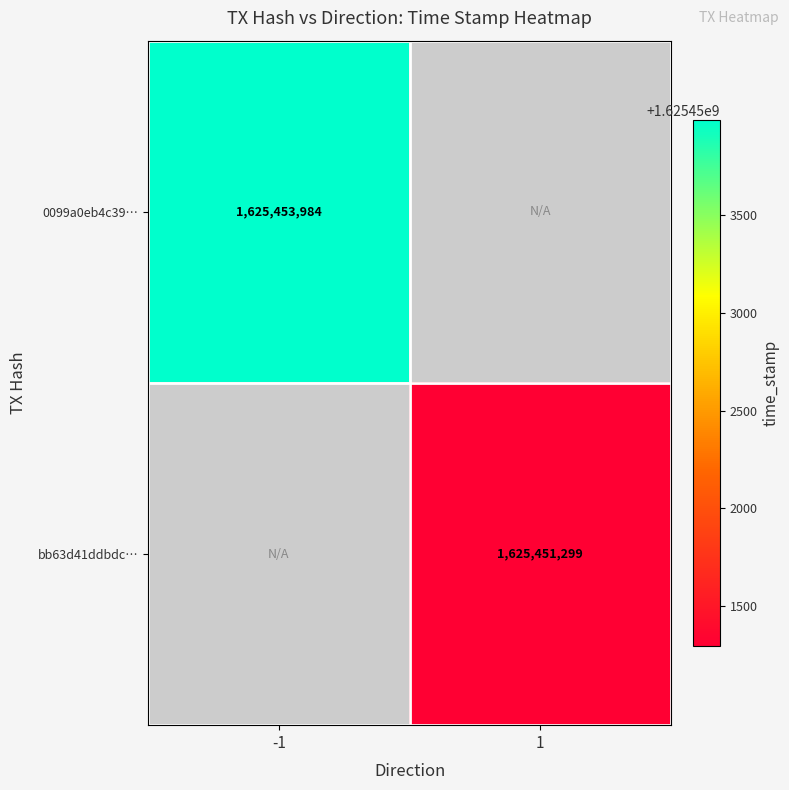

True or false: 0099a0eb4c39… has a value of 2800324458 at -1.

False